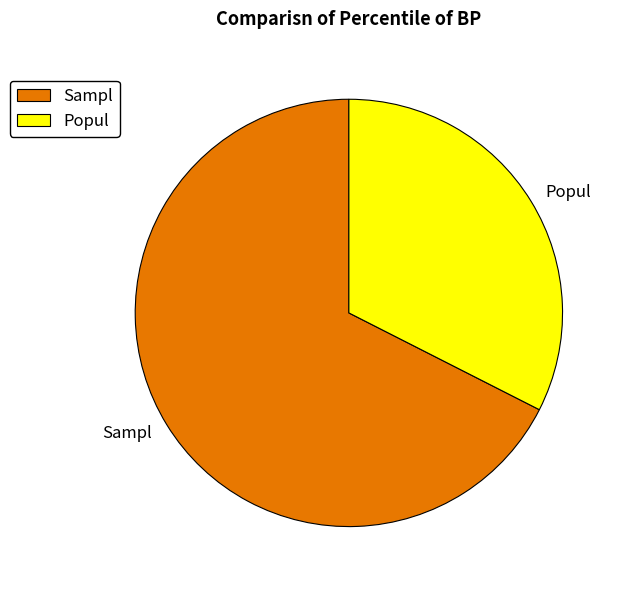

What is the majority slice?

Sampl